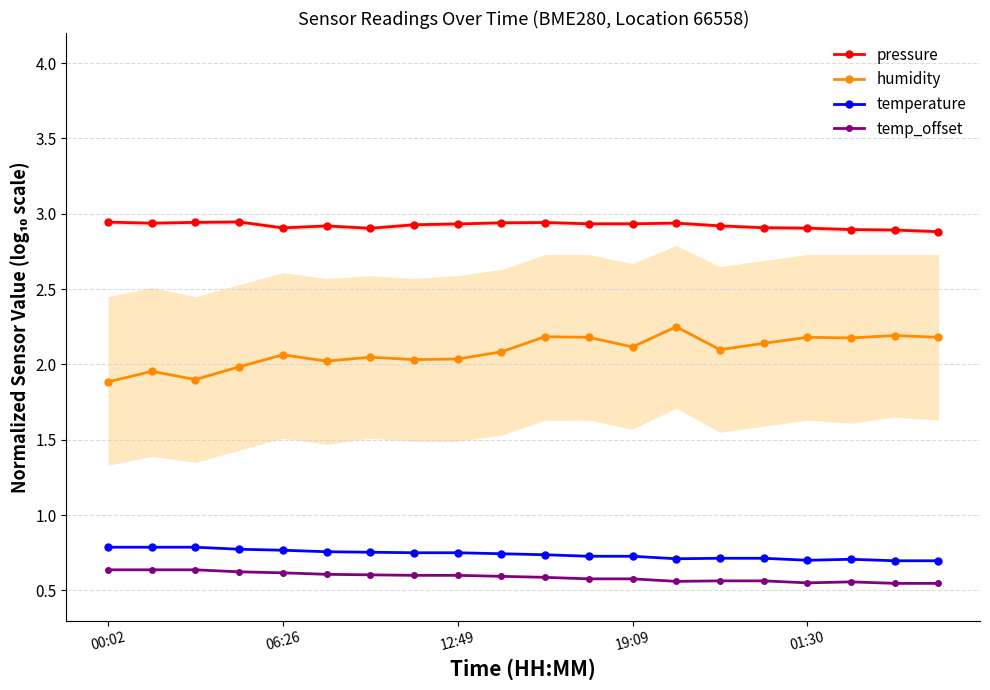

True or false: temperature and pressure cross at least once.

False